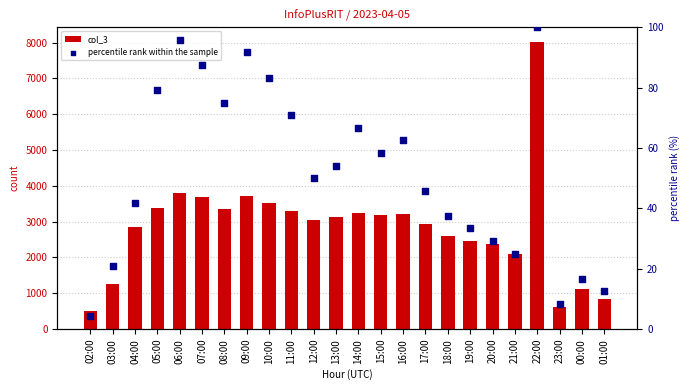

Which series has the largest Y range (max minus min)?

col_3